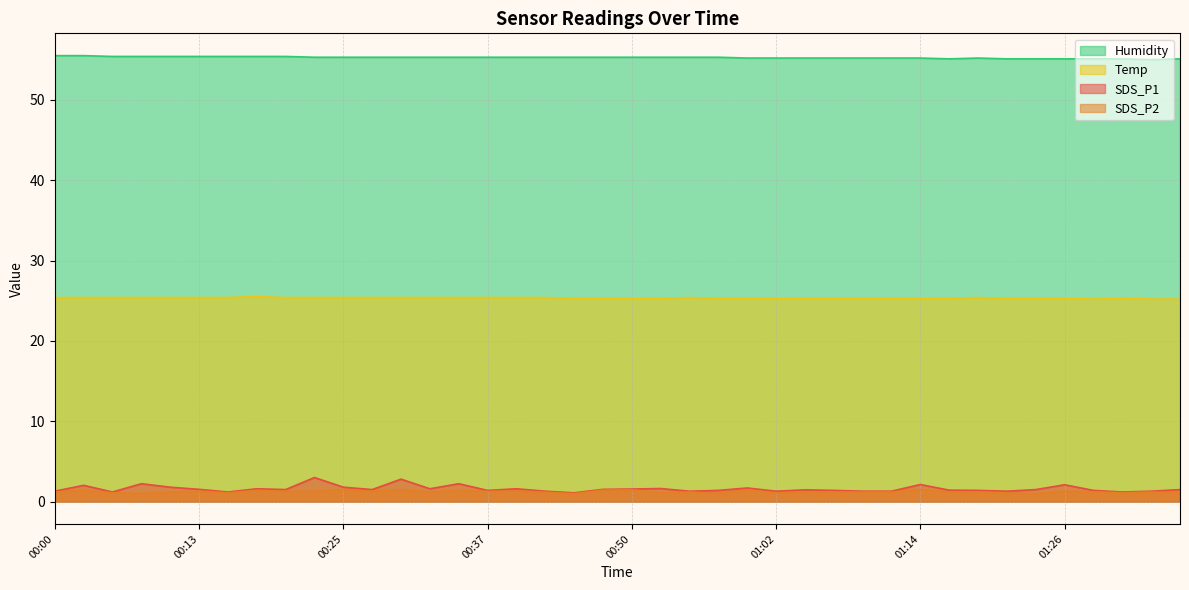

At which category does SDS_P2 reach its first local valley?

00:08